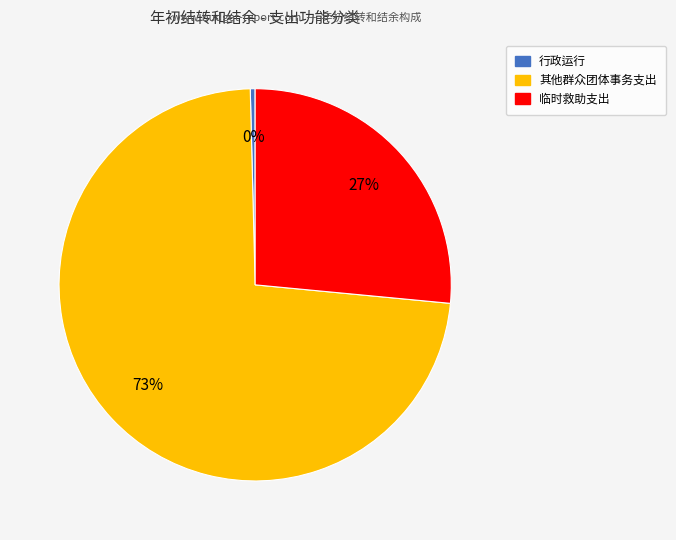

Count the number of slices in the pie.

3